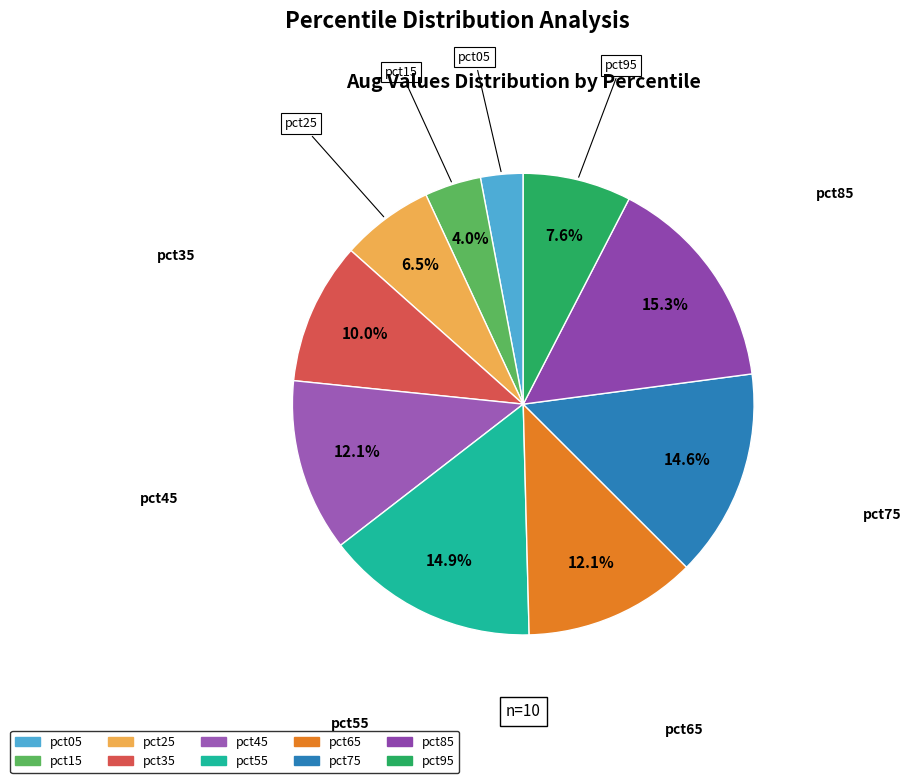

True or false: pct55 accounts for 1% of the total.

False